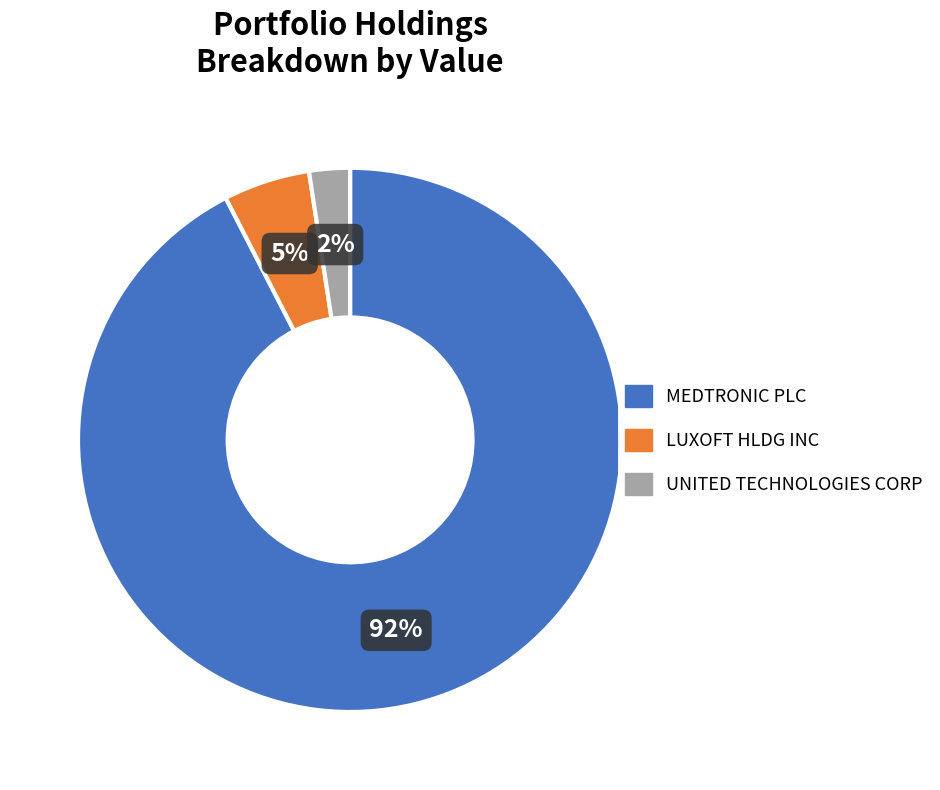

To the nearest percent, what is the average slice percentage?

33%